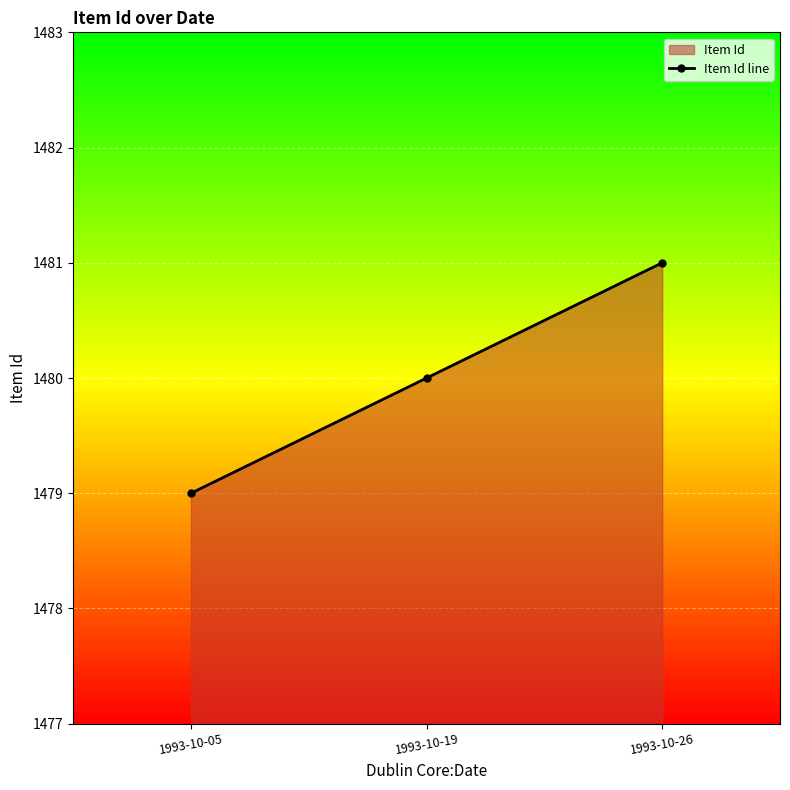

Approximately how many times larger is the value at 1993-10-05 compared to 1993-10-26?

1.0